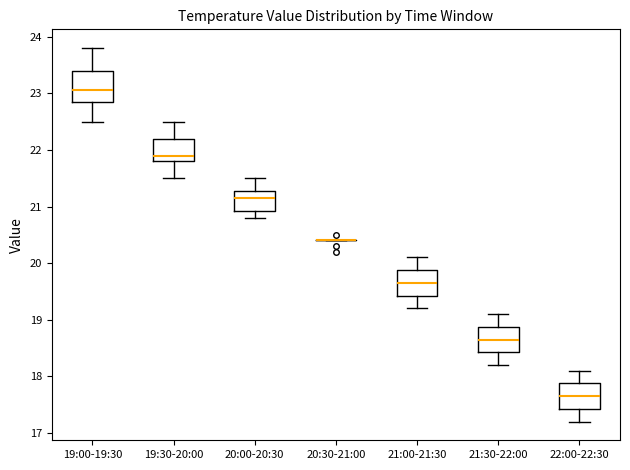

Reading left to right, transcribe this box plot: for each box, give where its median line is, the range the box spans, and where its two whiskers end, as read against the y-axis. The values are not printed on the chart, so give them approximately, as read against the axis.

19:00-19:30: median 23.1, box 22.9 to 23.4, whiskers 22.5 to 23.8
19:30-20:00: median 21.9, box 21.8 to 22.2, whiskers 21.5 to 22.5
20:00-20:30: median 21.2, box 20.9 to 21.3, whiskers 20.8 to 21.5
20:30-21:00: box collapsed to a line at 20.4, whiskers 20.4 to 20.4
21:00-21:30: median 19.7, box 19.4 to 19.9, whiskers 19.2 to 20.1
21:30-22:00: median 18.7, box 18.4 to 18.9, whiskers 18.2 to 19.1
22:00-22:30: median 17.7, box 17.4 to 17.9, whiskers 17.2 to 18.1